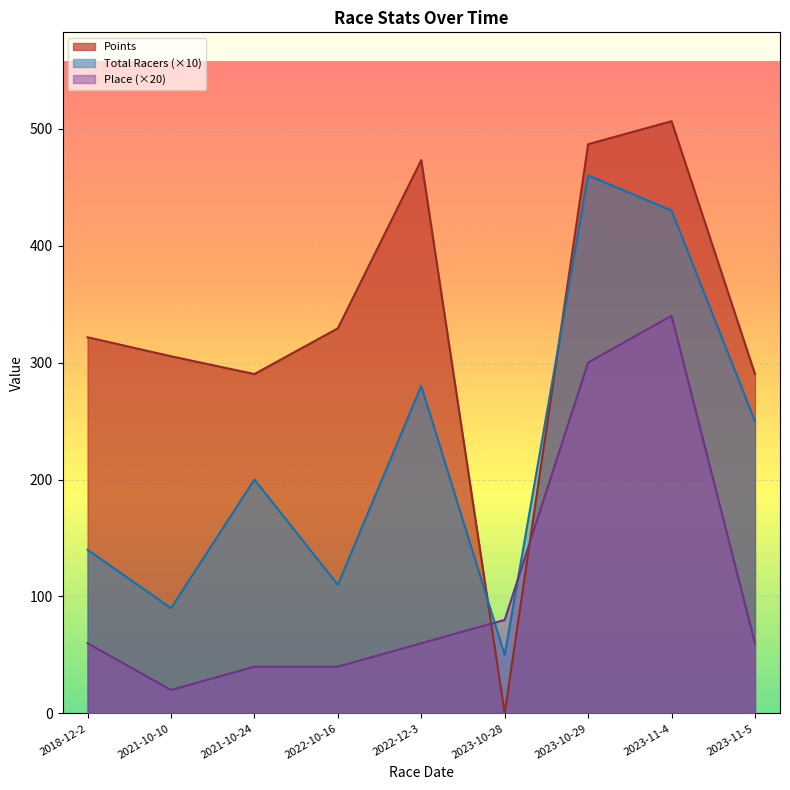

What is the value of the Place point at the 9th from the left?

60.0